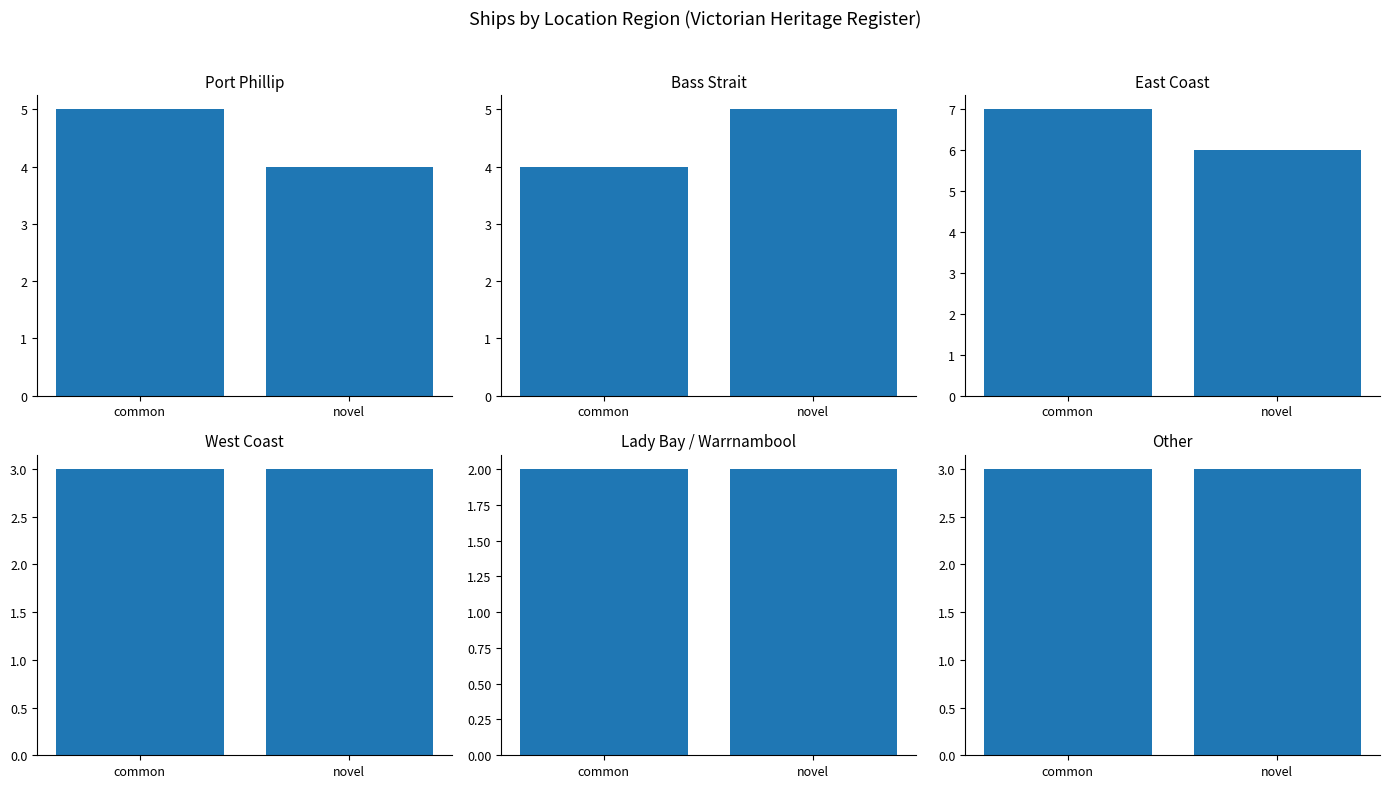

What is the greatest value displayed?

7